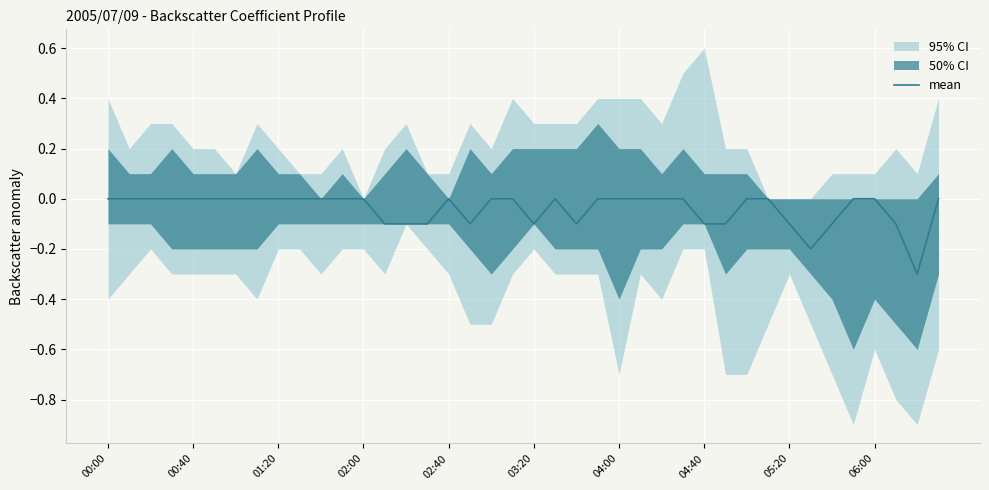

What is the minimum value for mean?

-0.3